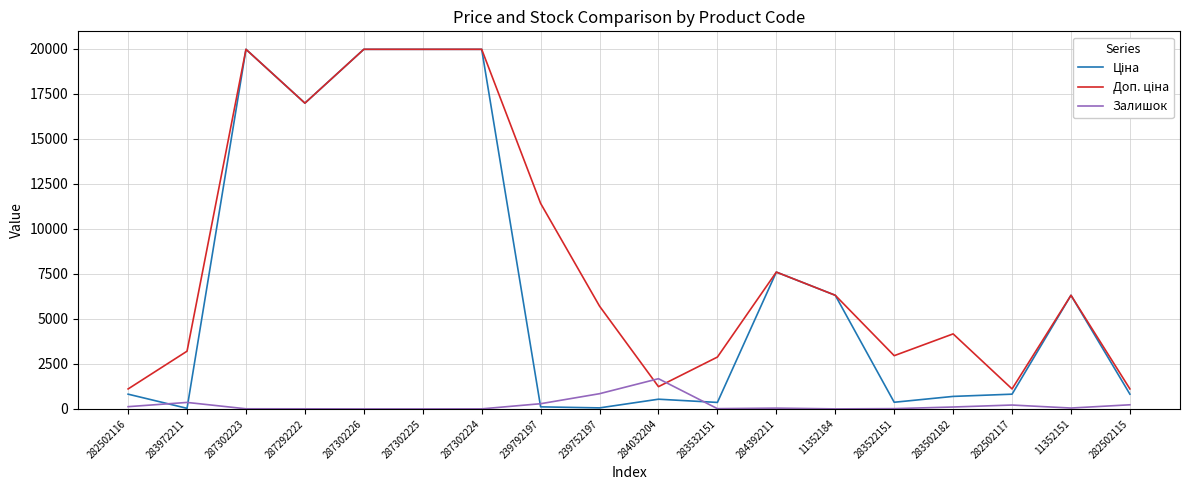

Is it true that Залишок equals 215.0 at 282502117?

True